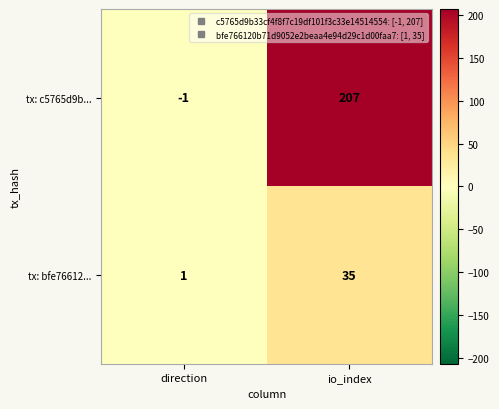

At which label is tx: bfe76612... closest to 18?

direction